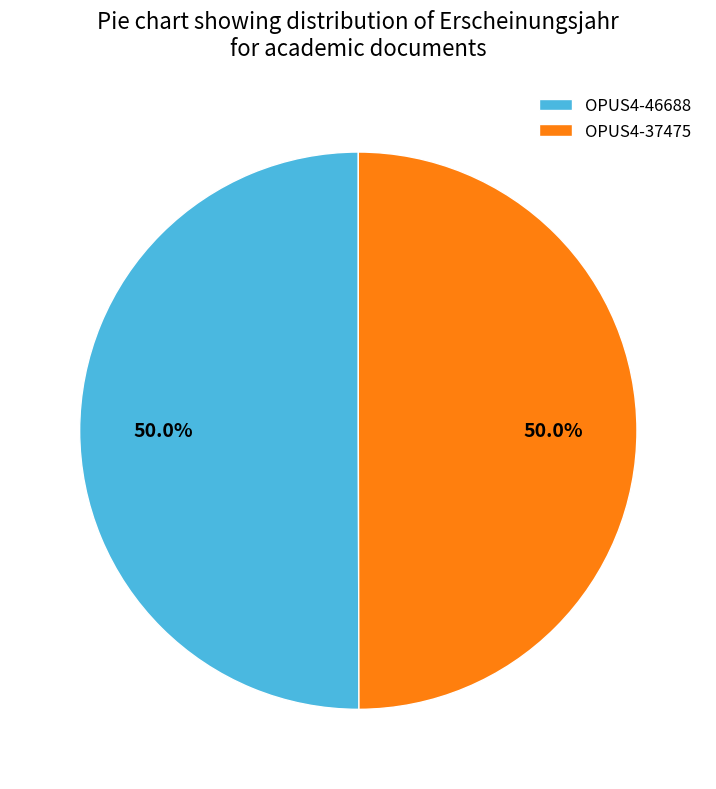

True or false: OPUS4-37475 accounts for 50% of the total.

True